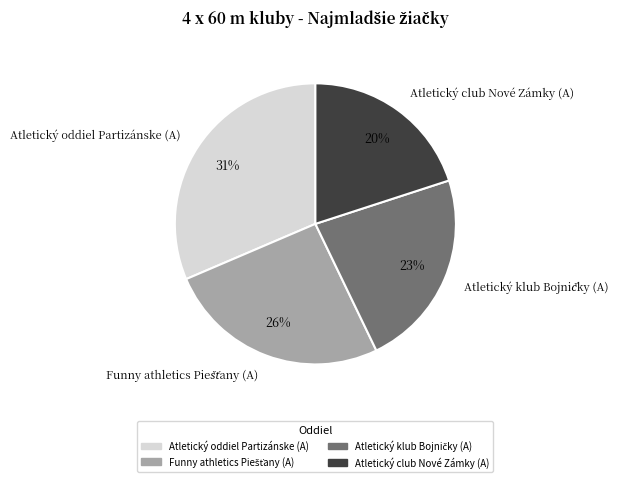

Between Atletický club Nové Zámky (A) and Atletický oddiel Partizánske (A), which is larger?

Atletický oddiel Partizánske (A)